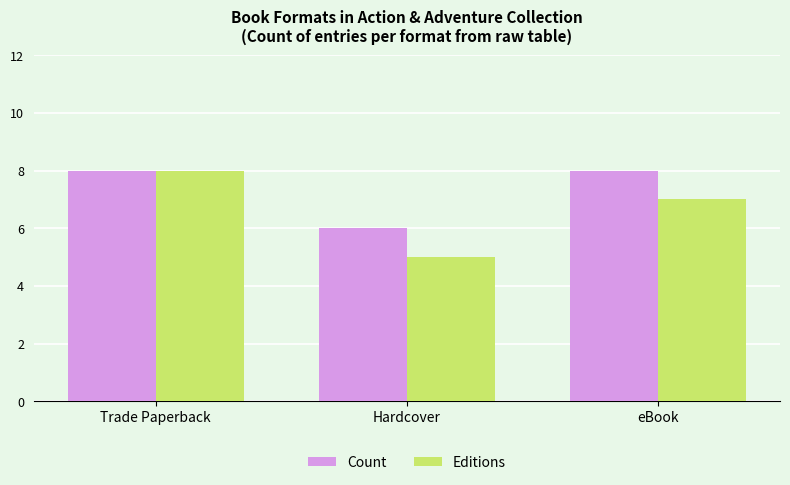

What position from the right is eBook?

1